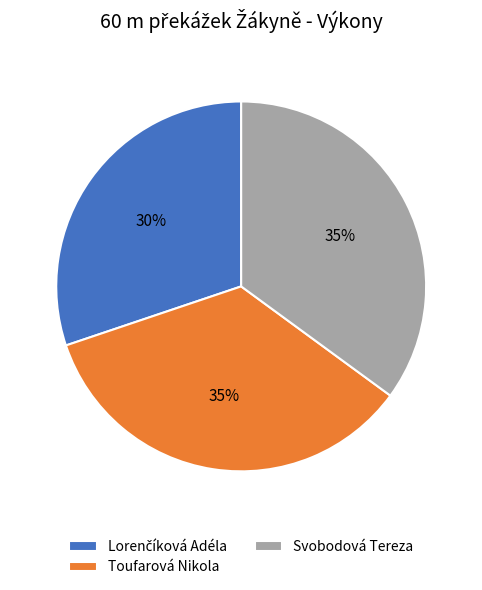

Is Svobodová Tereza the majority of the pie?

No